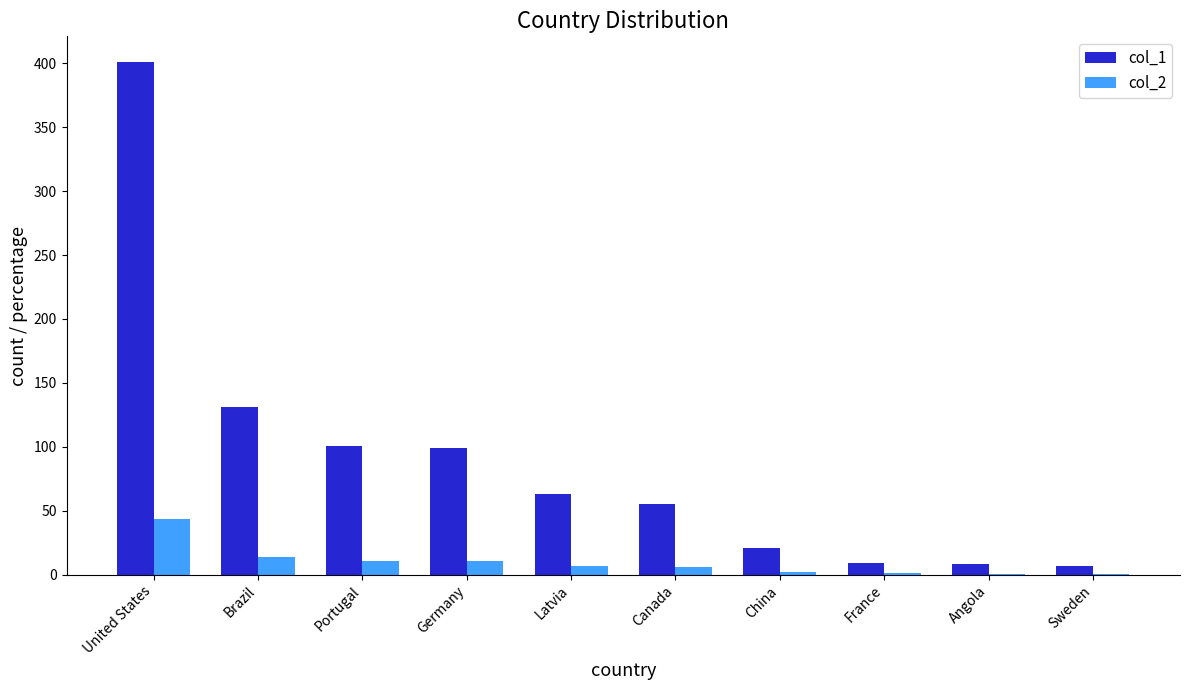

What is the sum of all col_2 values?

96.9